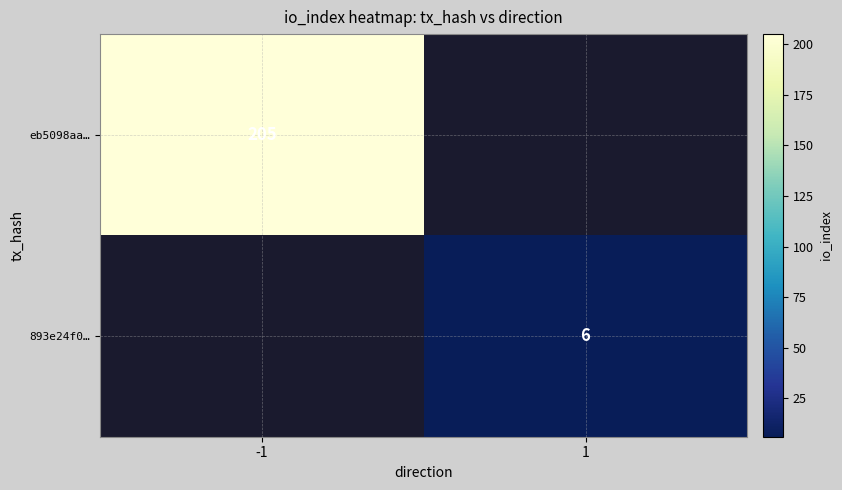

Is the value of eb5098aa… at -1 greater than the value of 893e24f0… at 1?

Yes